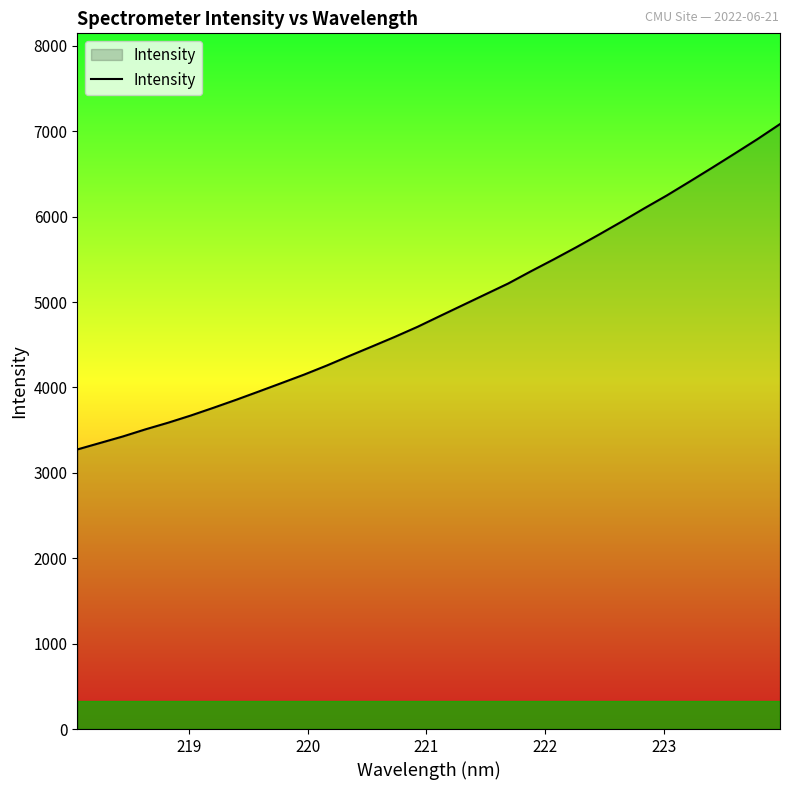

What is the minimum value shown in the chart?

3273.9